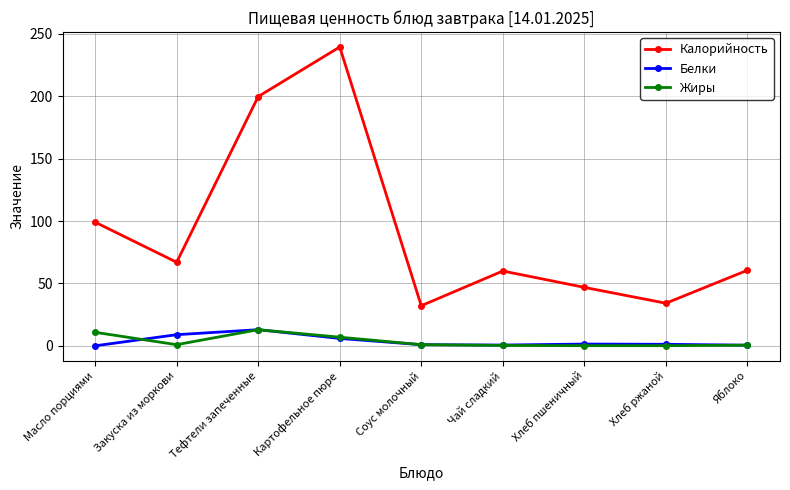

Is it true that Жиры equals 0.6 at Яблоко?

True